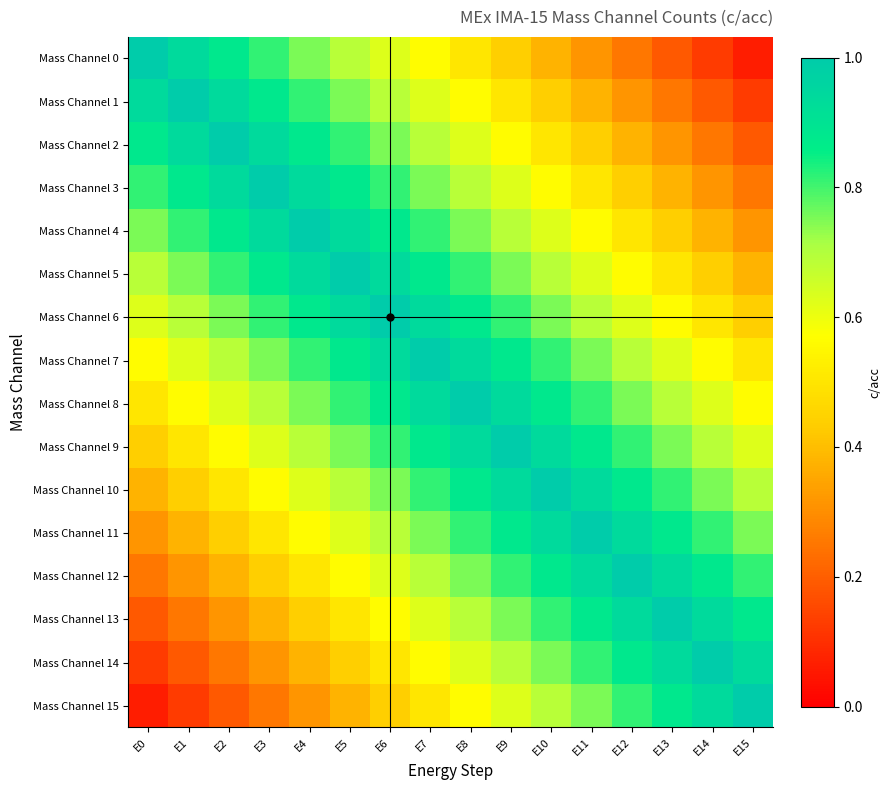

Which series has the largest total across all categories?

Mass Channel 7